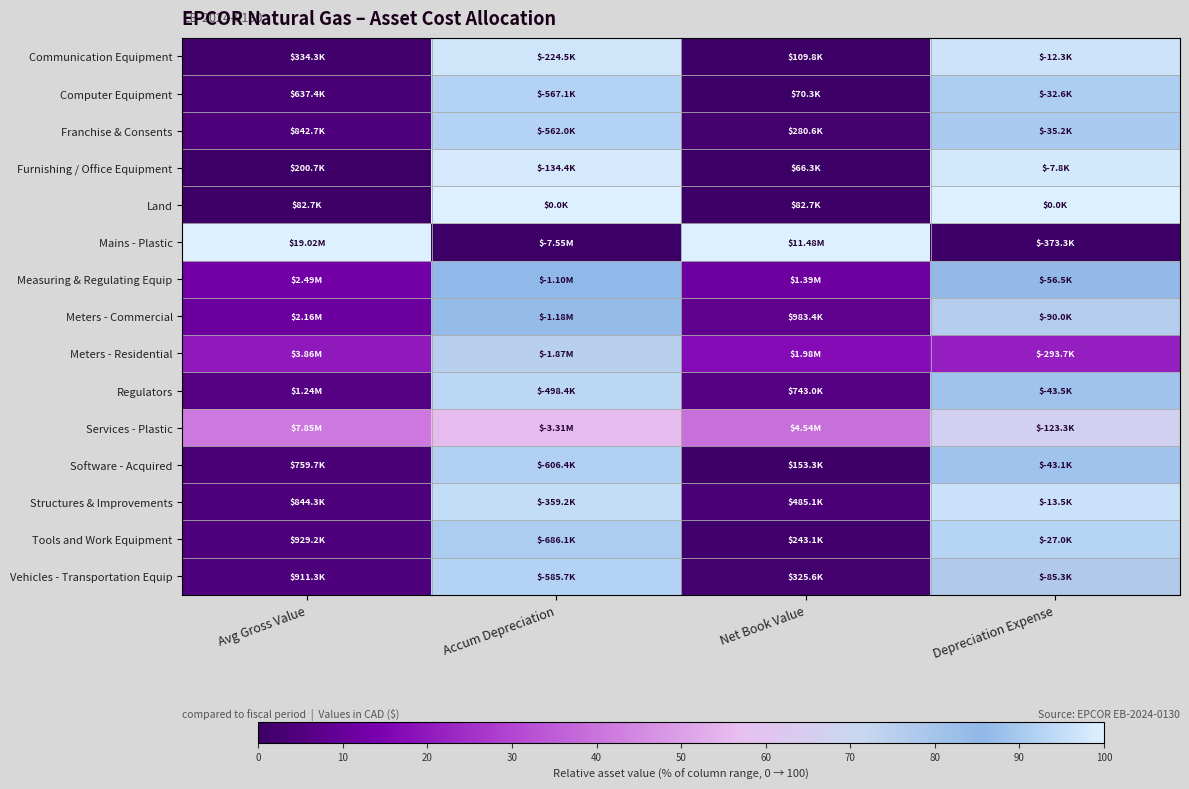

Between Net Book Value and Depreciation Expense, which is larger?

Depreciation Expense